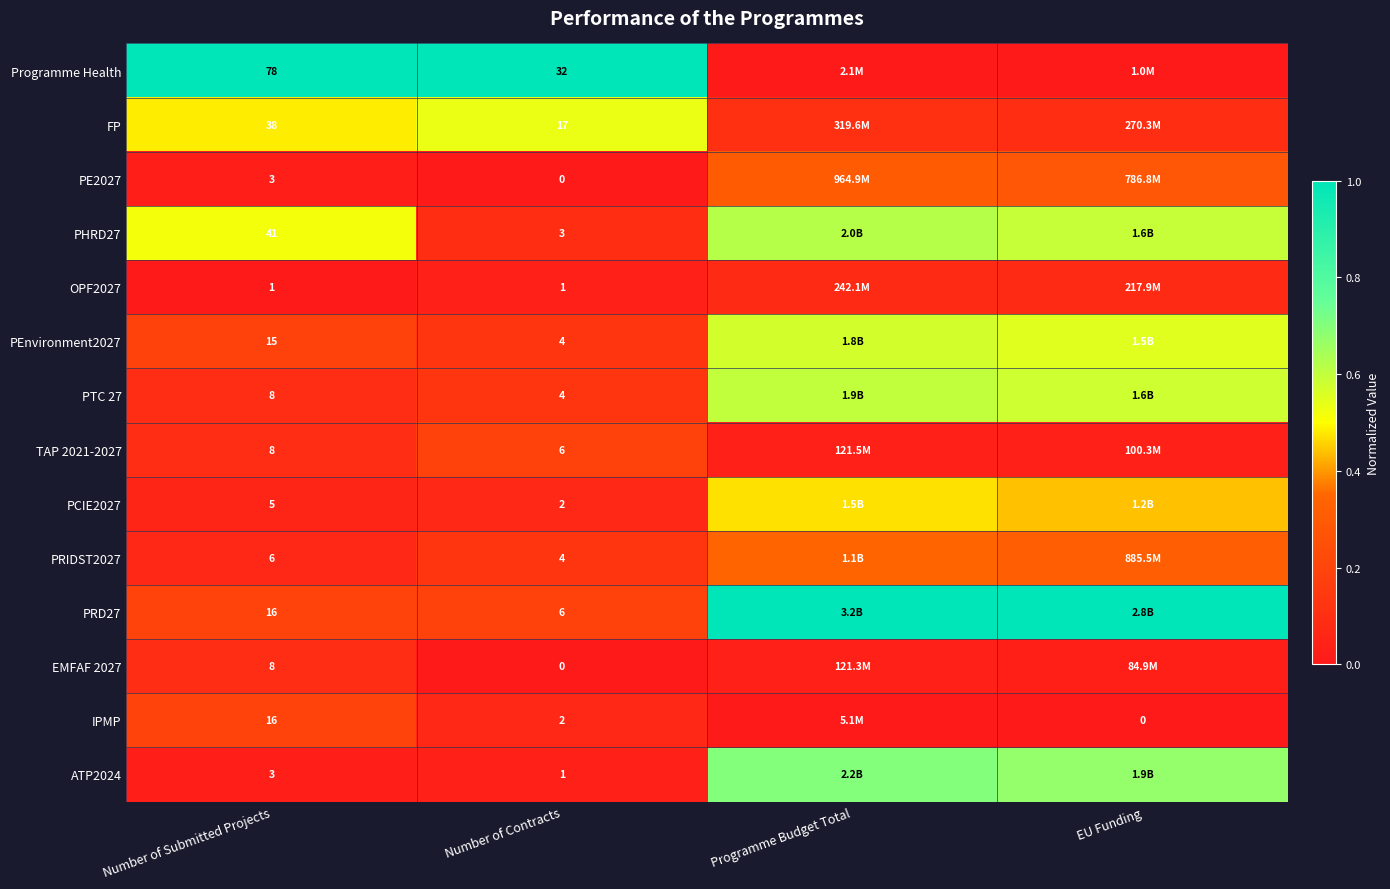

Is the value of PCIE2027 at Number of Submitted Projects greater than the value of Programme Health at Number of Submitted Projects?

No